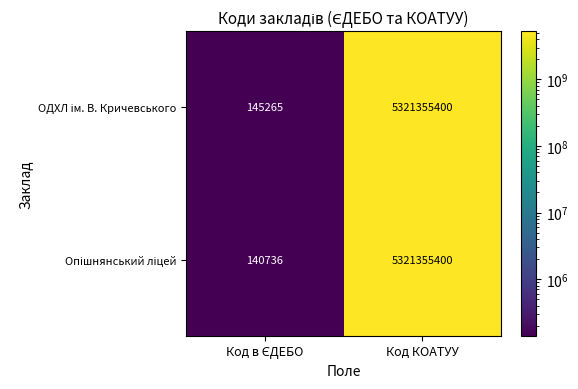

What is the total value across all series at Код КОАТУУ?

10642710800